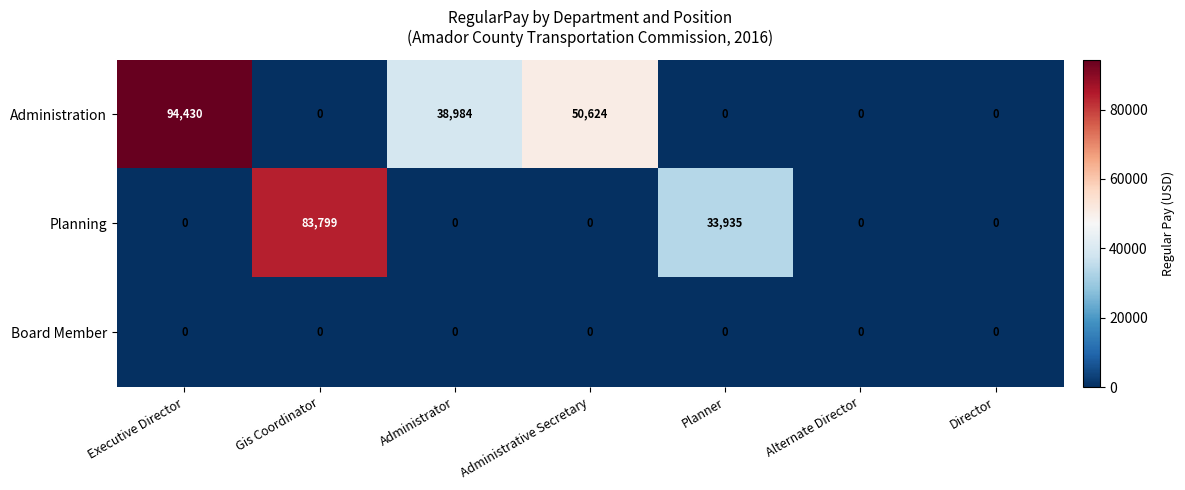

Which series changed the most between Planner and Alternate Director?

Planning